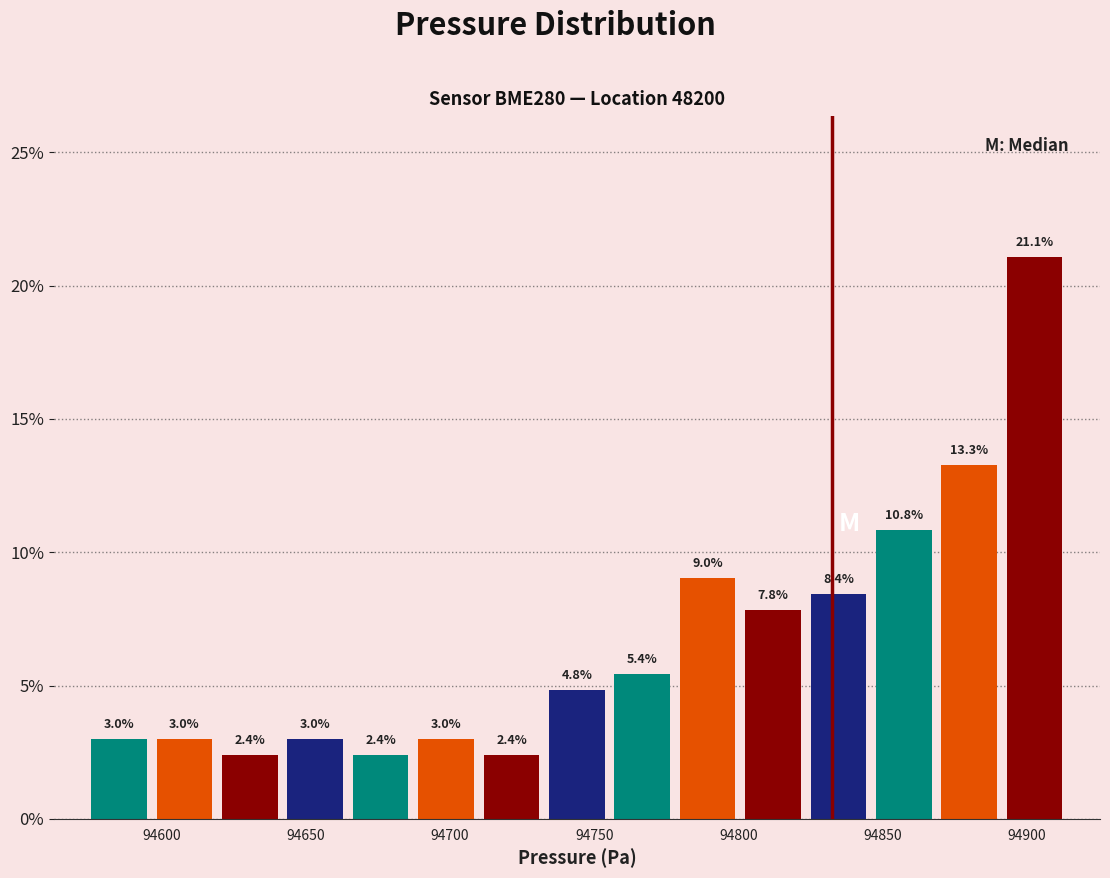

How tall is the bar that spans 94870 to 94890 on the x-axis? The bar edges are not printed on the chart, so give them approximately, as read against the axis.

13.3